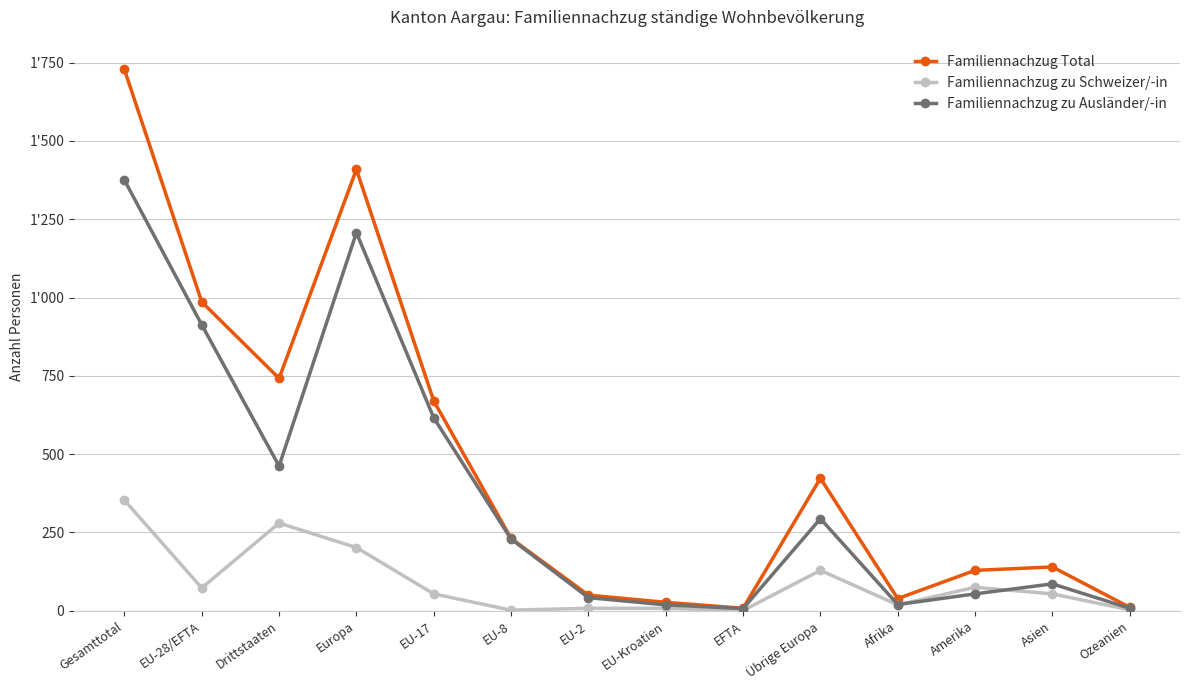

What is the value of the Familiennachzug zu Ausländer/-in point at the 10th from the left?

294